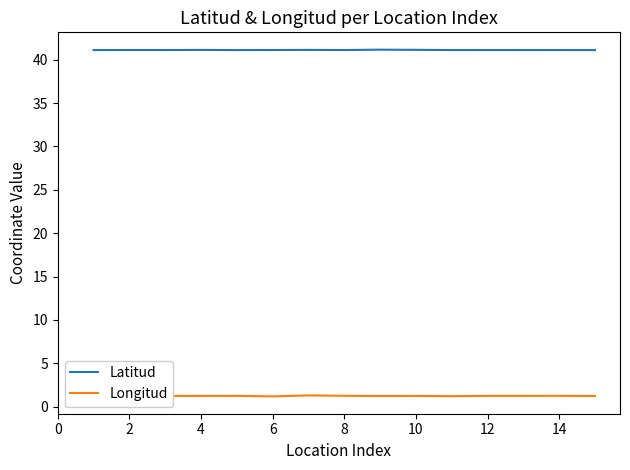

True or false: Longitud has more than 0 points higher than both neighbors.

True